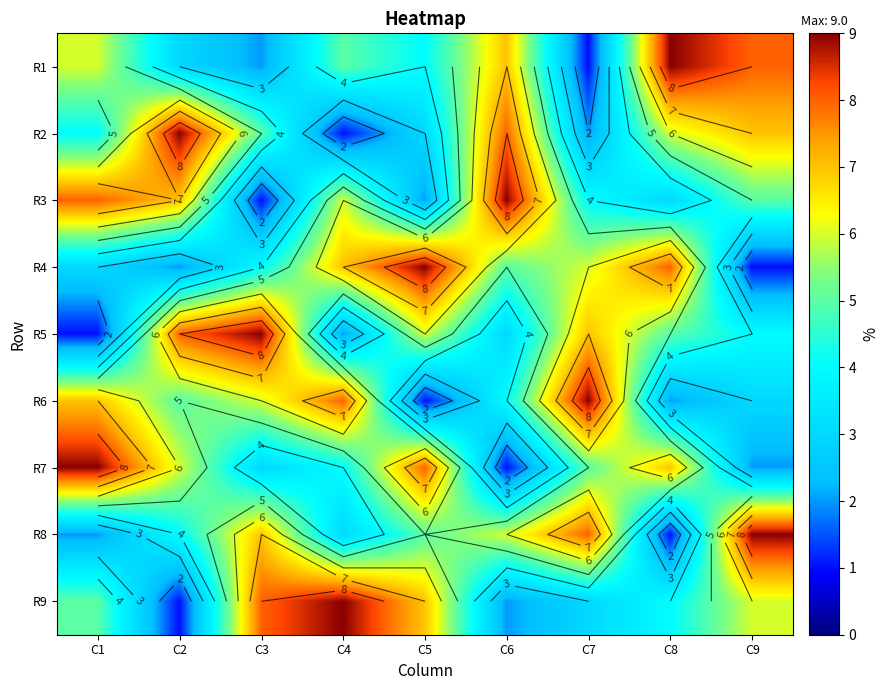

What is the average value of the R2 series?

5